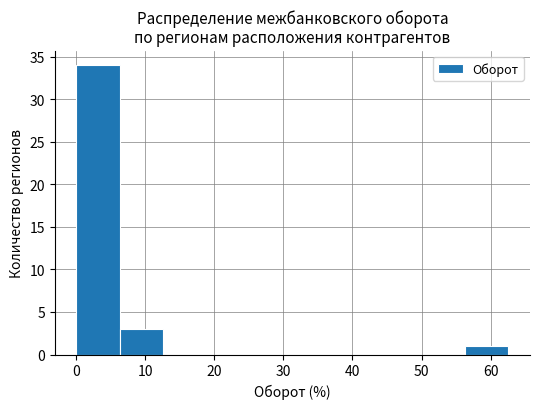

Reading left to right, list every bar in this chart as the range it spans on the x-axis followed by its height. Neither the bar edges nor the heights are printed on the chart, so give them approximately, as read against the axes.

0 to 6: 34
6 to 13: 3
13 to 19: 0
19 to 25: 0
25 to 31: 0
31 to 38: 0
38 to 44: 0
44 to 50: 0
50 to 56: 0
56 to 63: 1